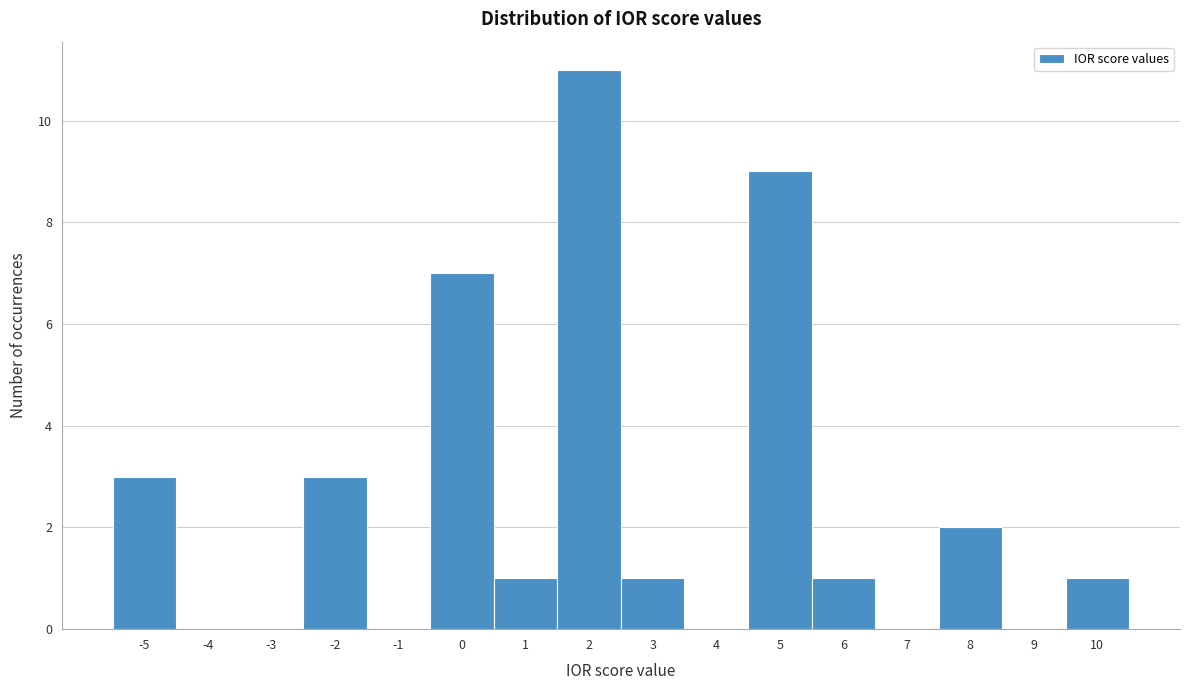

Reading left to right, list every bar in this chart as the range it spans on the x-axis followed by its height. The values are not printed on the chart, so give them approximately, as read against the axis.

-5.5 to -4.5: 3
-4.5 to -3.5: 0
-3.5 to -2.5: 0
-2.5 to -1.5: 3
-1.5 to -0.5: 0
-0.5 to 0.5: 7
0.5 to 1.5: 1
1.5 to 2.5: 11
2.5 to 3.5: 1
3.5 to 4.5: 0
4.5 to 5.5: 9
5.5 to 6.5: 1
6.5 to 7.5: 0
7.5 to 8.5: 2
8.5 to 9.5: 0
9.5 to 10.5: 1